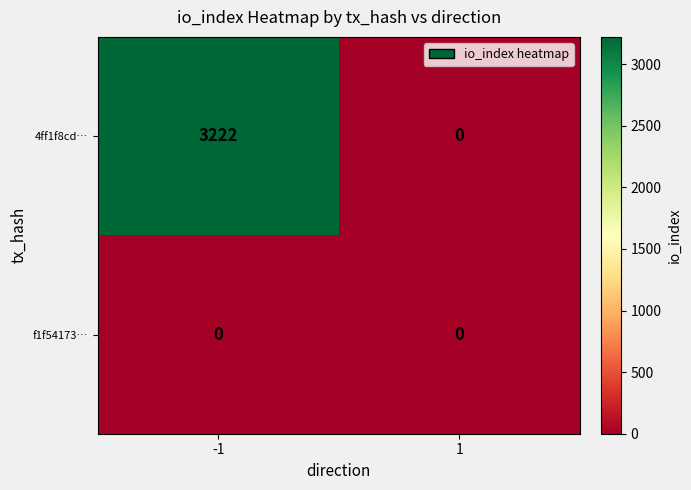

What is the maximum value for 4ff1f8cd…?

3222